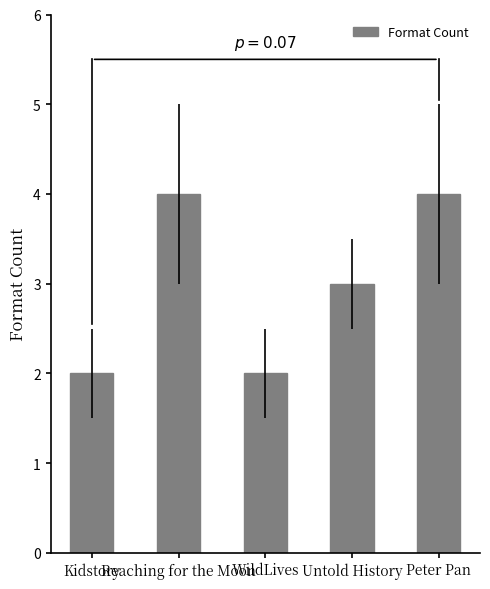

The value at WildLives is 2. True or false?

True